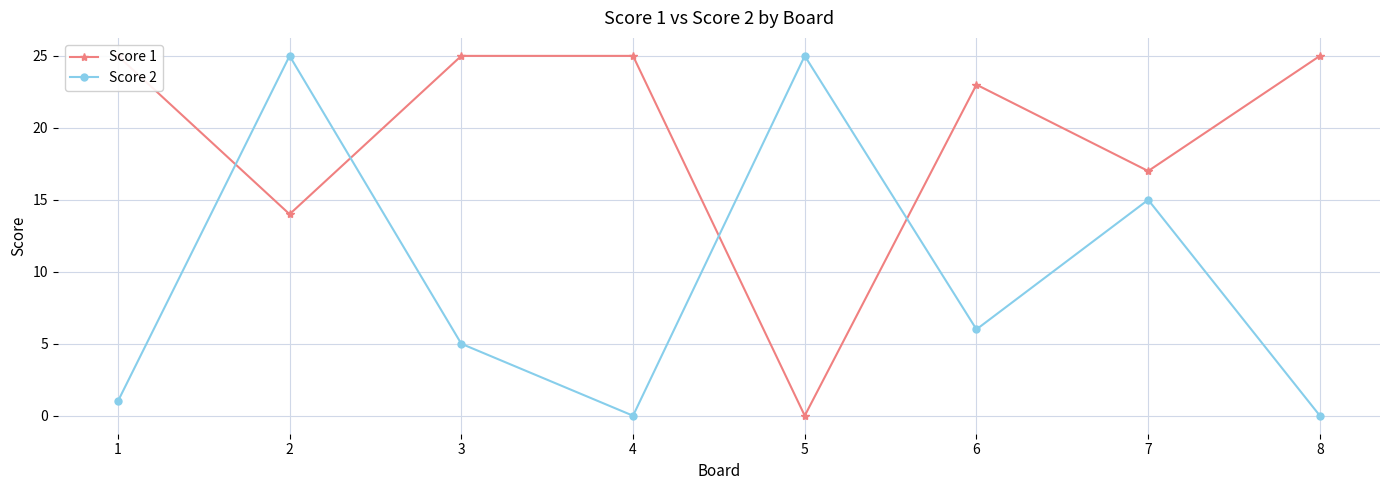

Between 1 and 2, which series saw the biggest shift?

Score 2